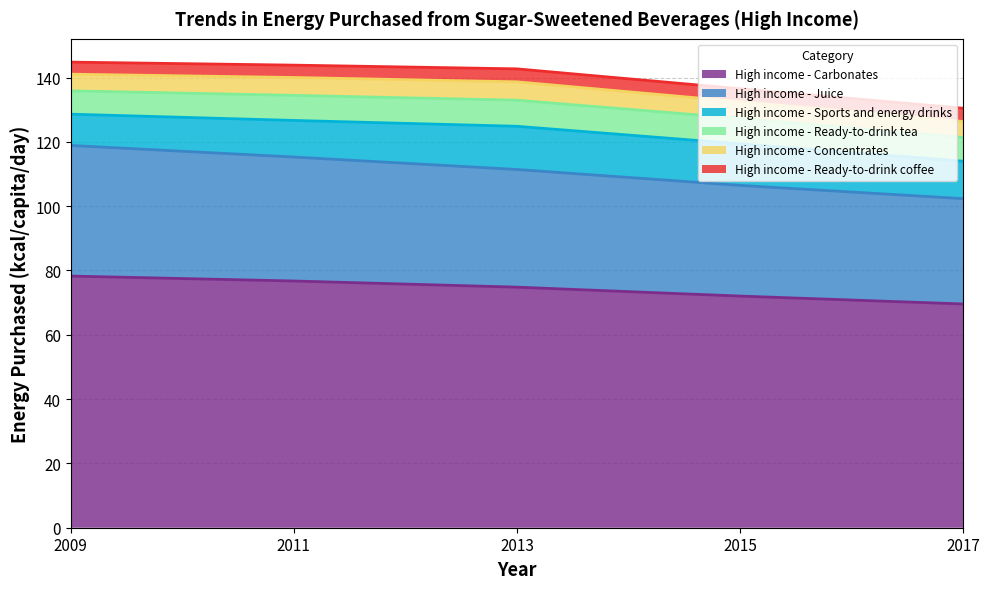

Between 2013 and 2009, which is larger?

2009